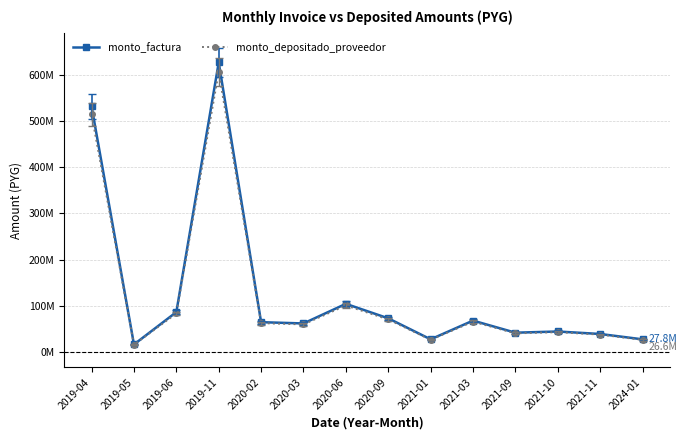

Which series has the largest total across all categories?

monto_factura